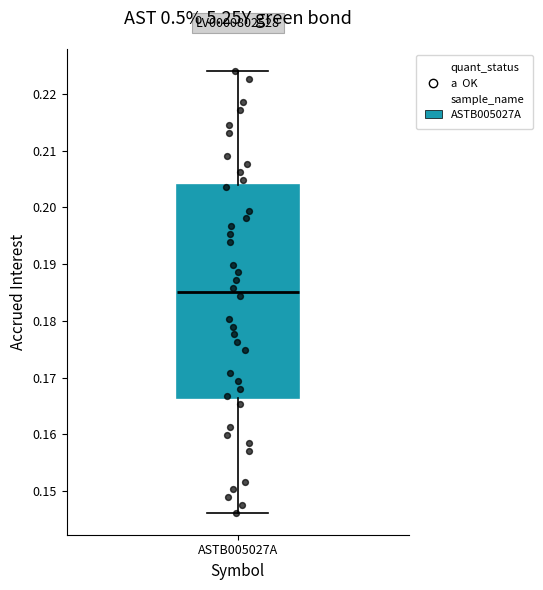

Where does the lower whisker of the box for ASTB005027A end on the y-axis? The values are not printed on the chart, so give them approximately, as read against the axis.

0.146